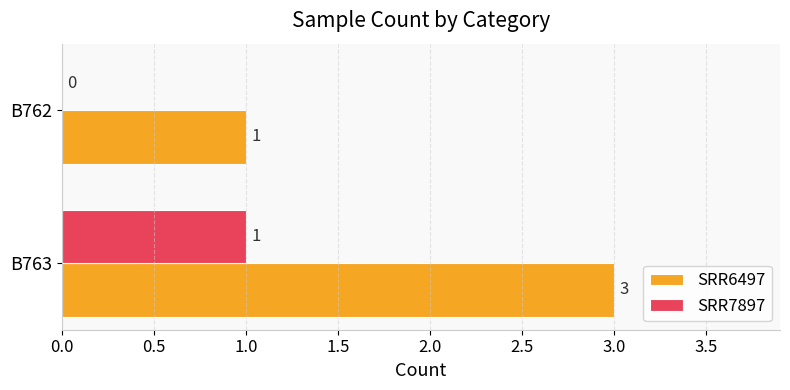

Between B763 and B762, which series saw the biggest shift?

SRR6497